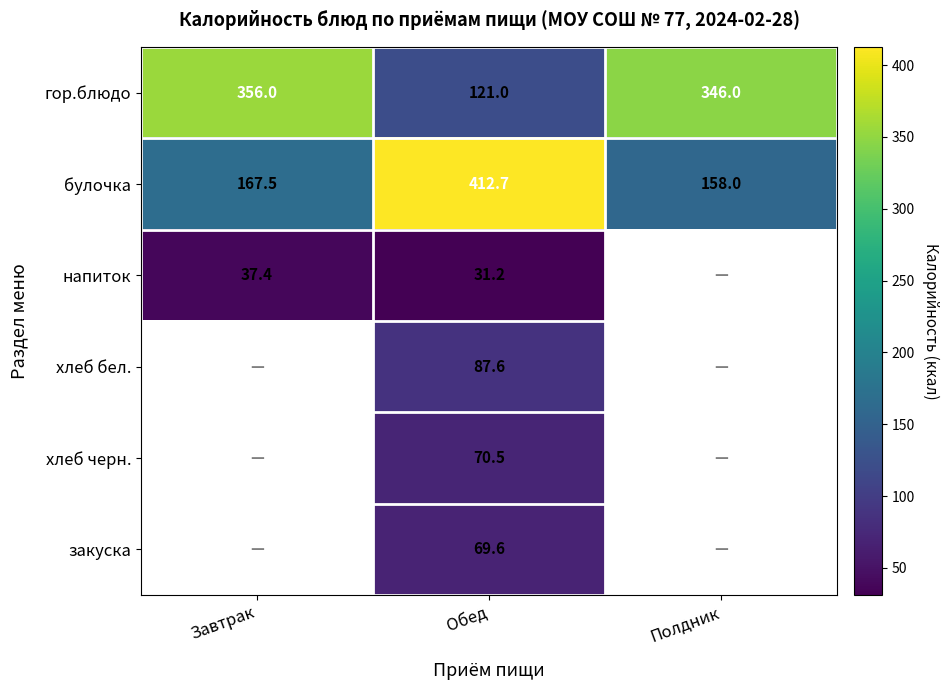

At which label does булочка reach its minimum?

Полдник